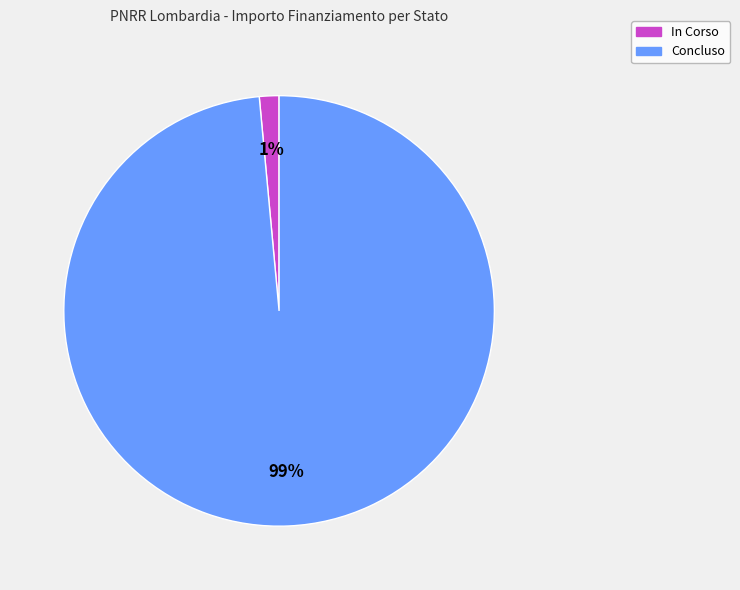

To the nearest percent, what portion does Concluso represent?

99%